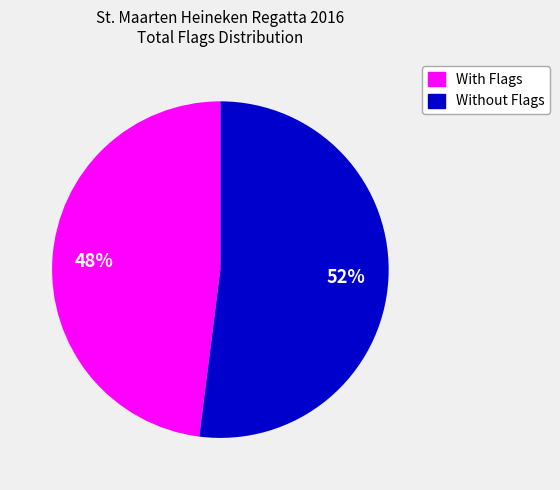

Is it true that With Flags is 58% of the pie?

False